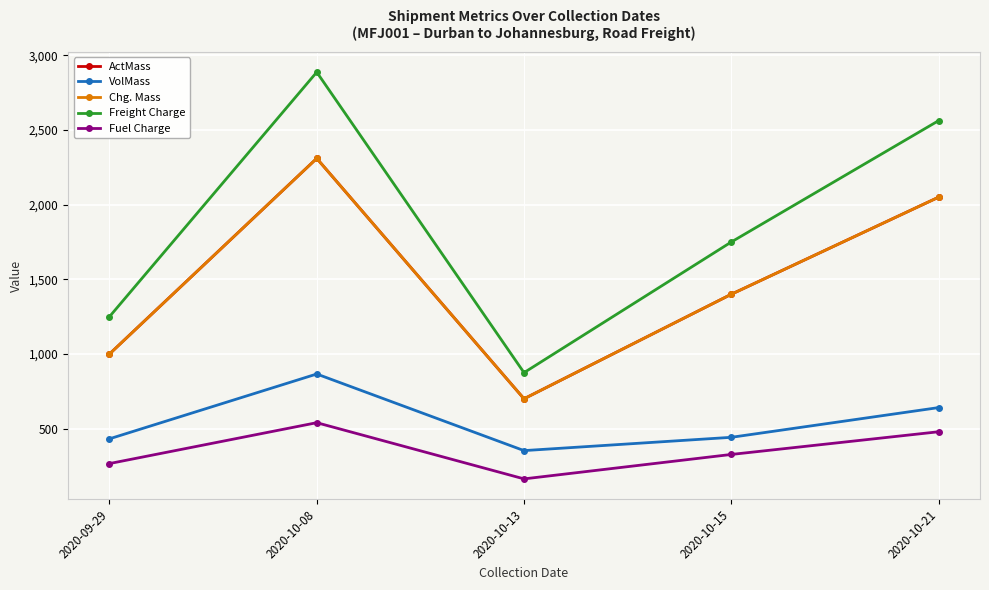

True or false: VolMass and Chg. Mass intersect in this chart.

False